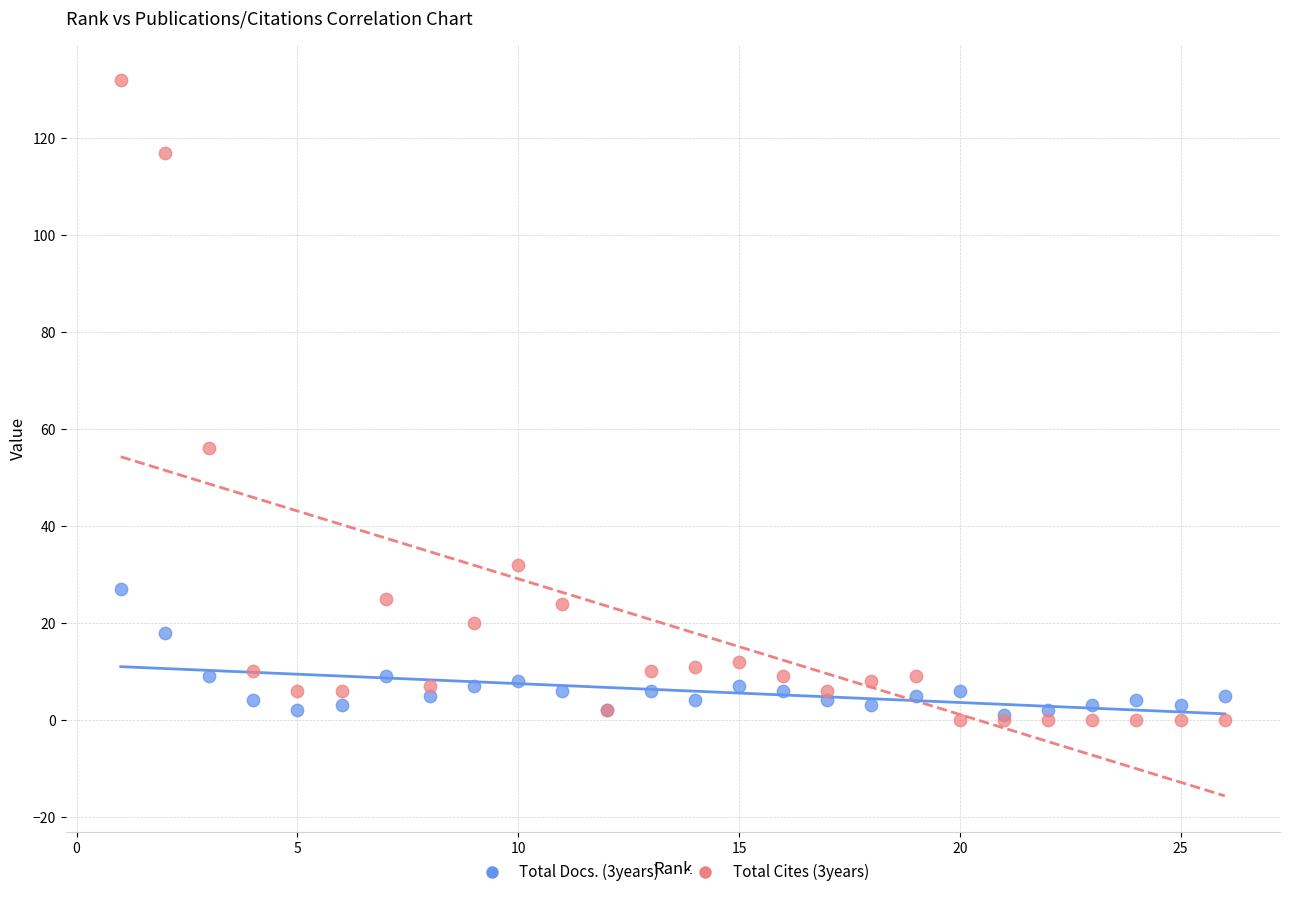

Across all series, what Y value is closest to 66?

56